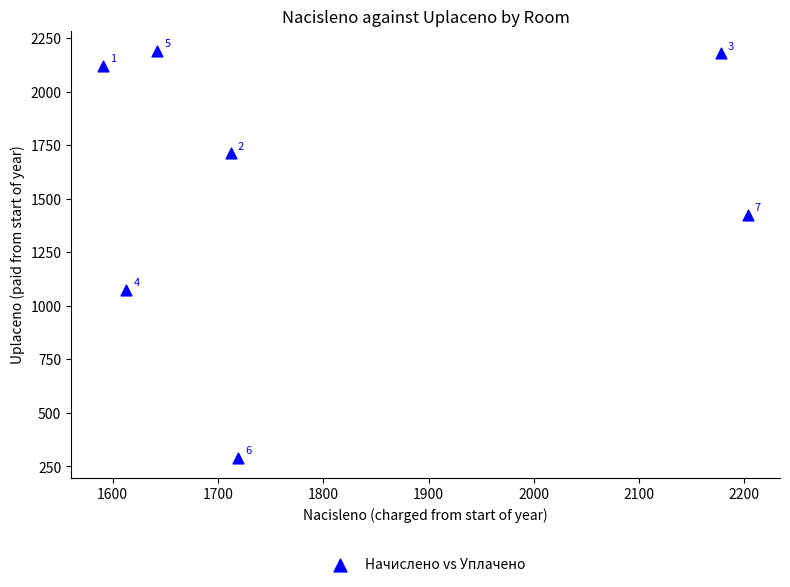

What is the range of Y values (max minus min)?

1899.1